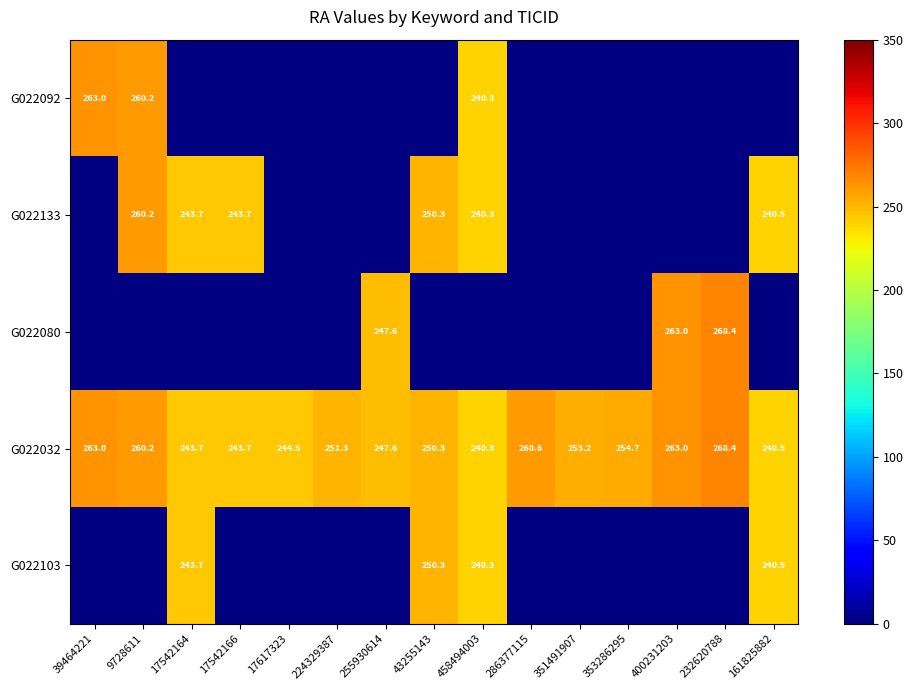

At which label is G022092 closest to 251?

9728611